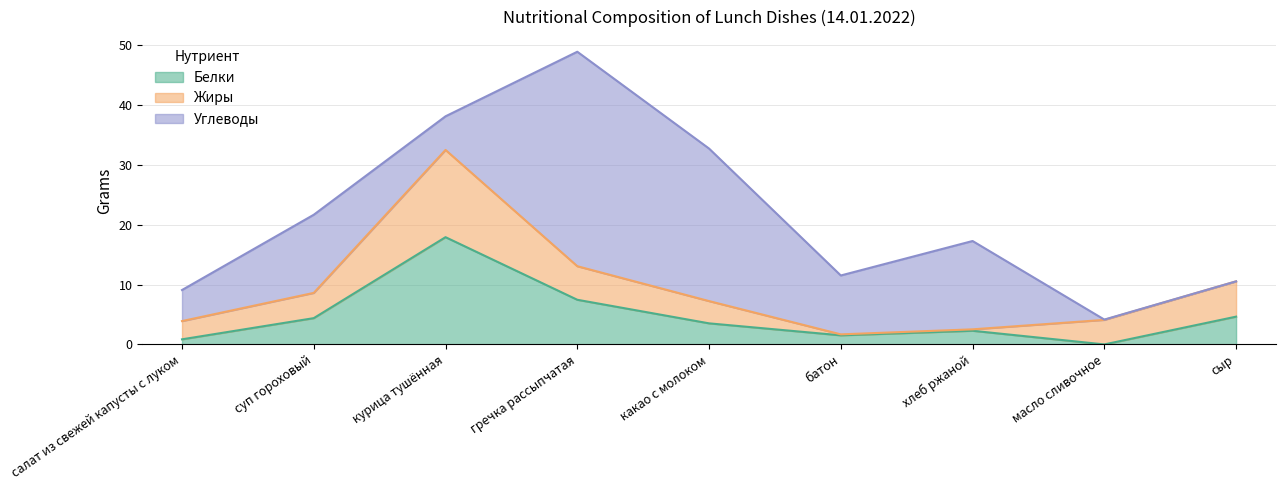

The Белки series shows 0.0 at масло сливочное. True or false?

True